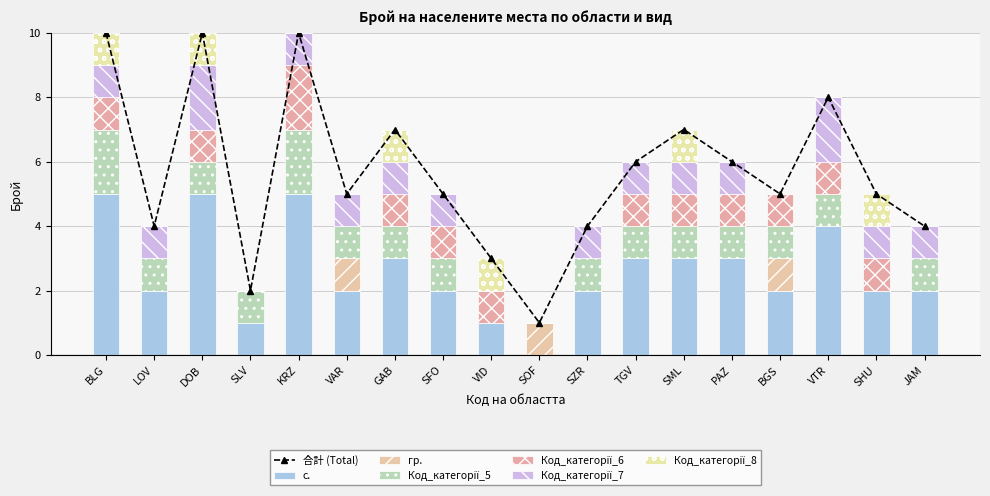

Which series has the largest total across all categories?

с.